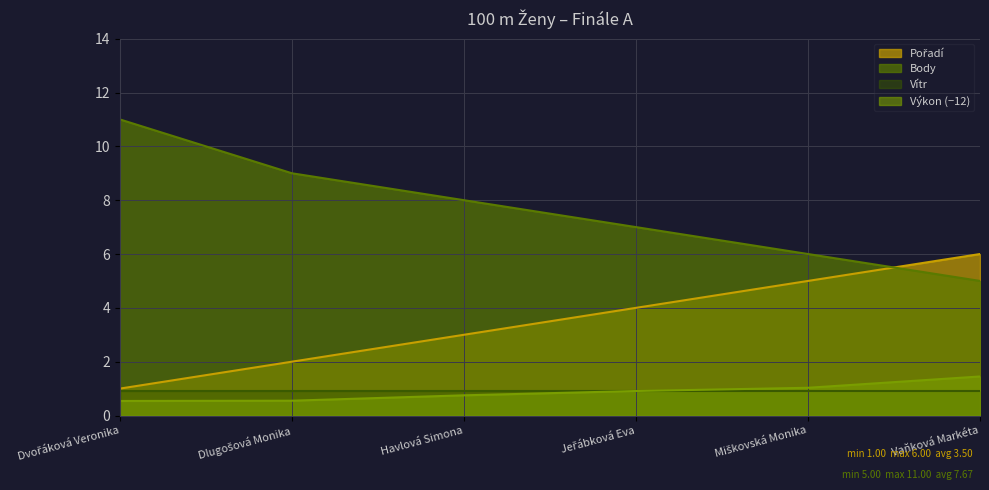

True or false: Body has more than 0 interior local peaks.

False